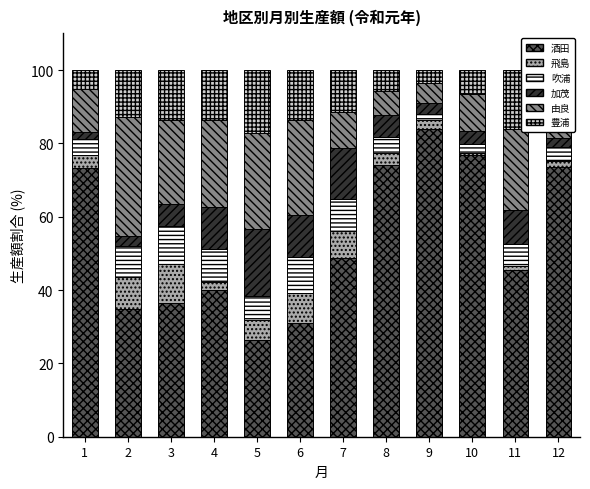

What is the difference between the maximum and minimum values in the 酒田 series?

57.5